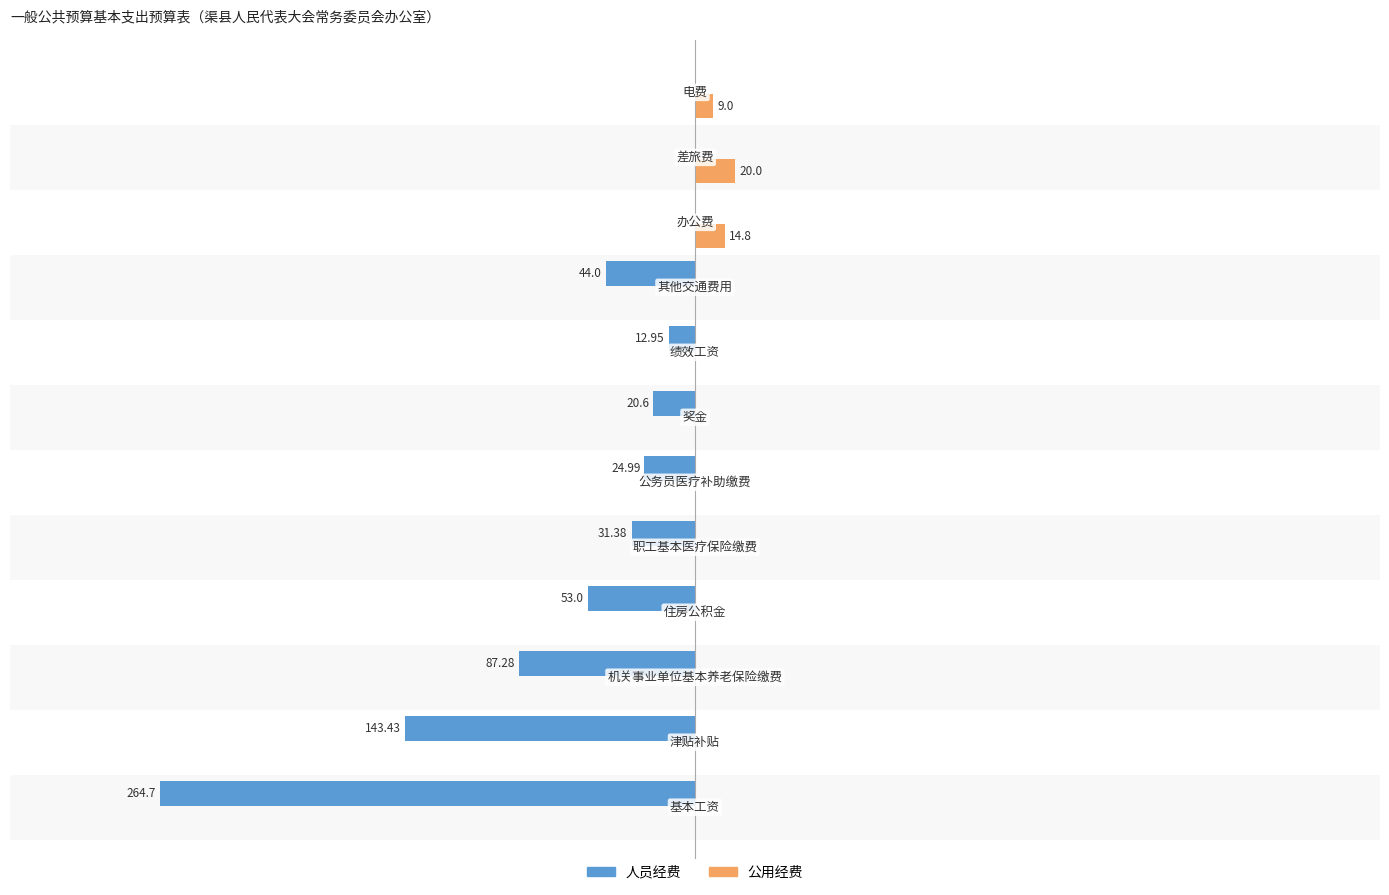

What are all the series names shown in the legend?

人员经费, 公用经费